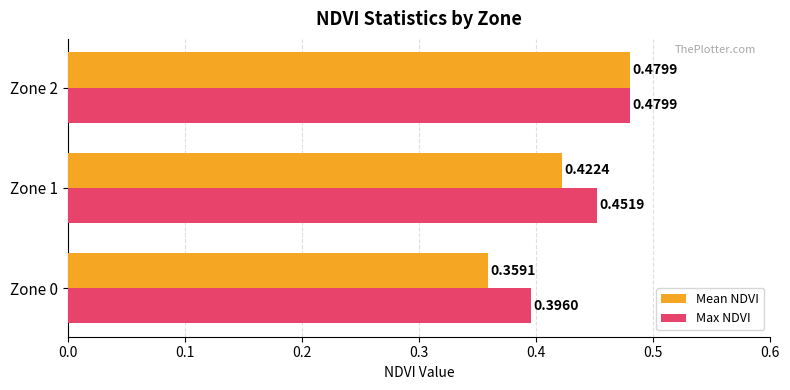

Rank the categories by Max NDVI value from highest to lowest.

Zone 2, Zone 1, Zone 0